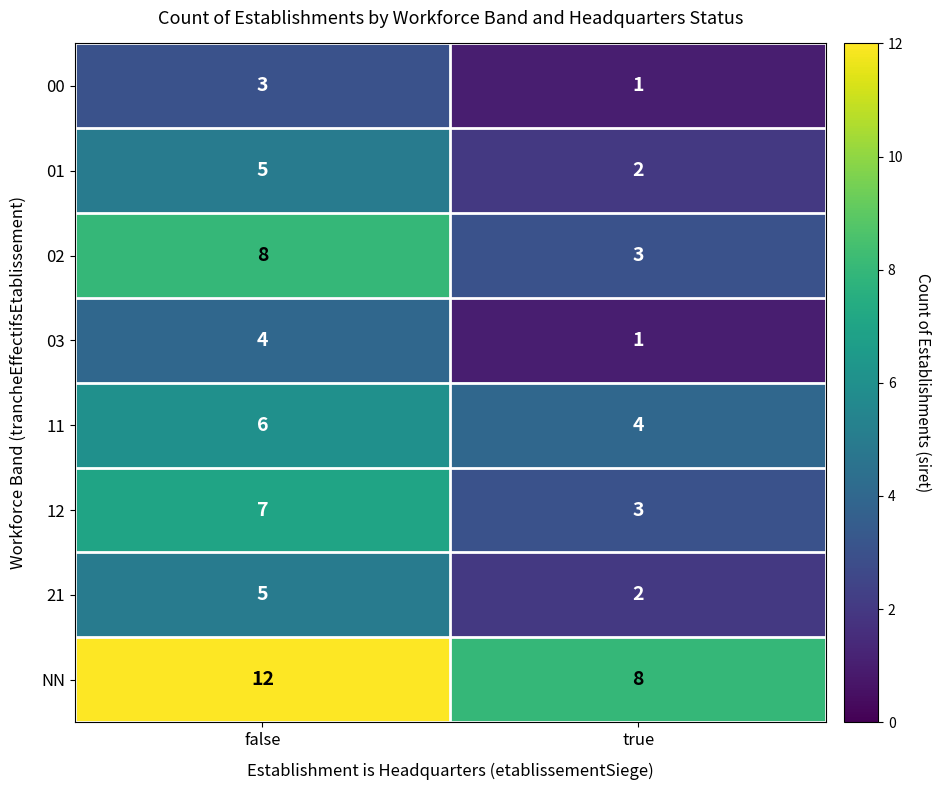

List the labels in order of 21 value, largest first.

false, true